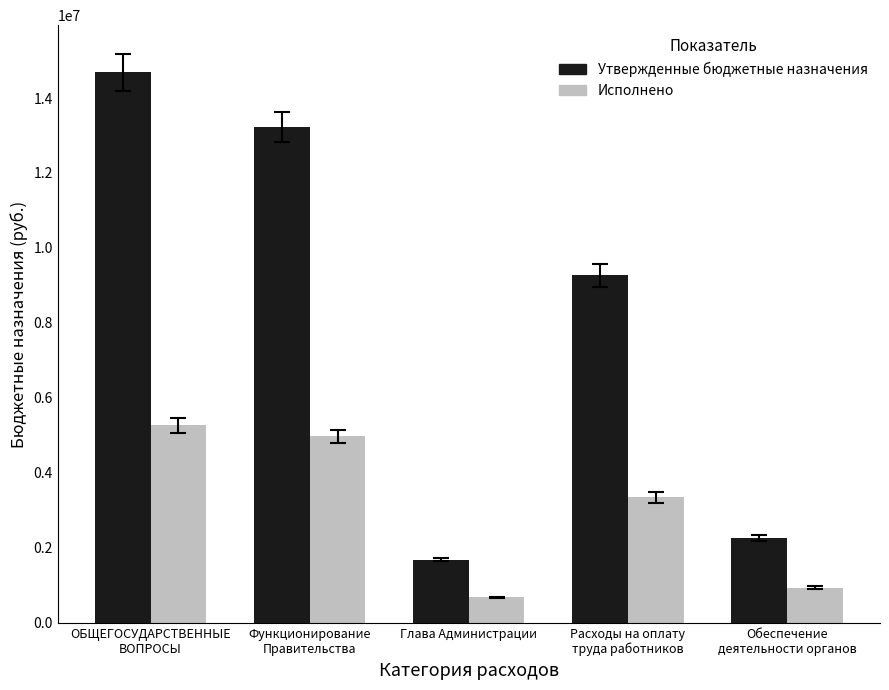

Reading left to right, what are all the values shown in this chart?

Утвержденные бюджетные назначения: 14684737.7	13218007.7	1685000.0	9266807.7	2265100.0
Исполнено: 5263745.3	4969616.3	680306.4	3349176.4	939033.6